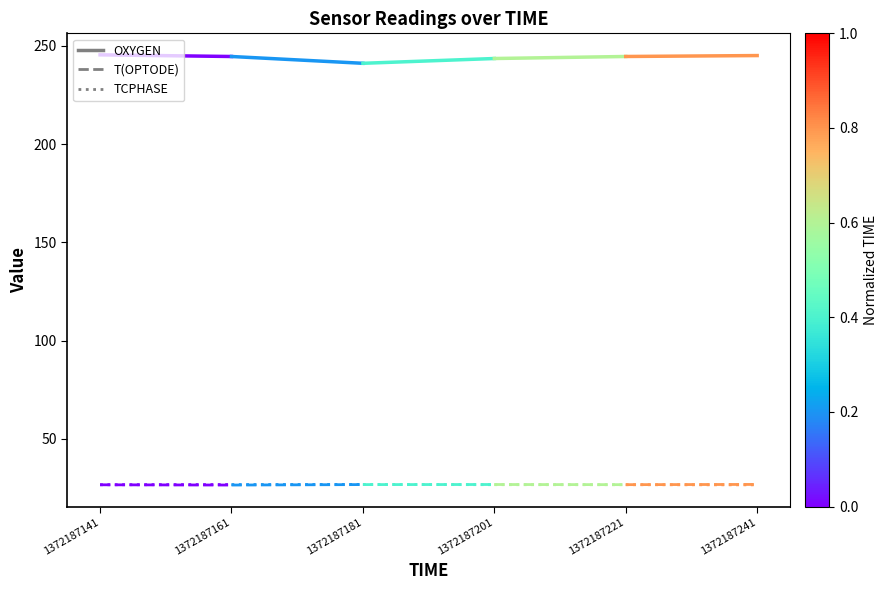

Is it true that T(OPTODE) equals 34.7 at 1372187141?

False